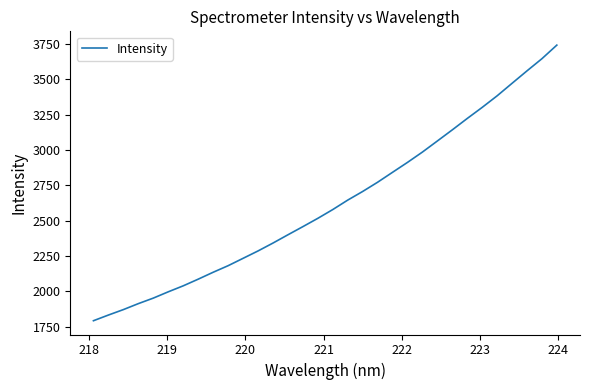

What is the minimum value shown in the chart?

1792.5